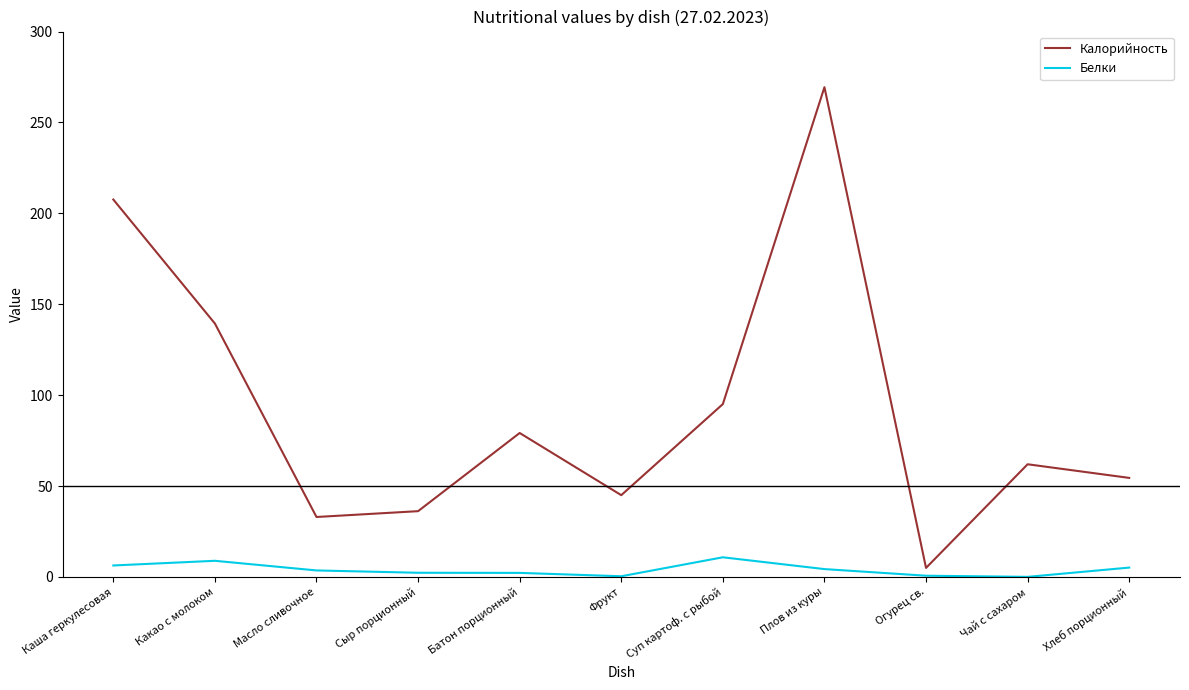

List the series in order of their overall mean, highest first.

Калорийность, Белки